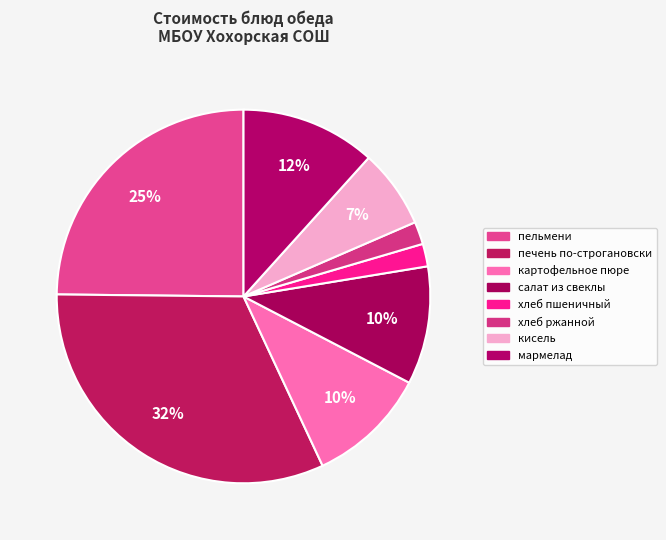

What is the total percentage of кисель and хлеб ржанной?

8.8%